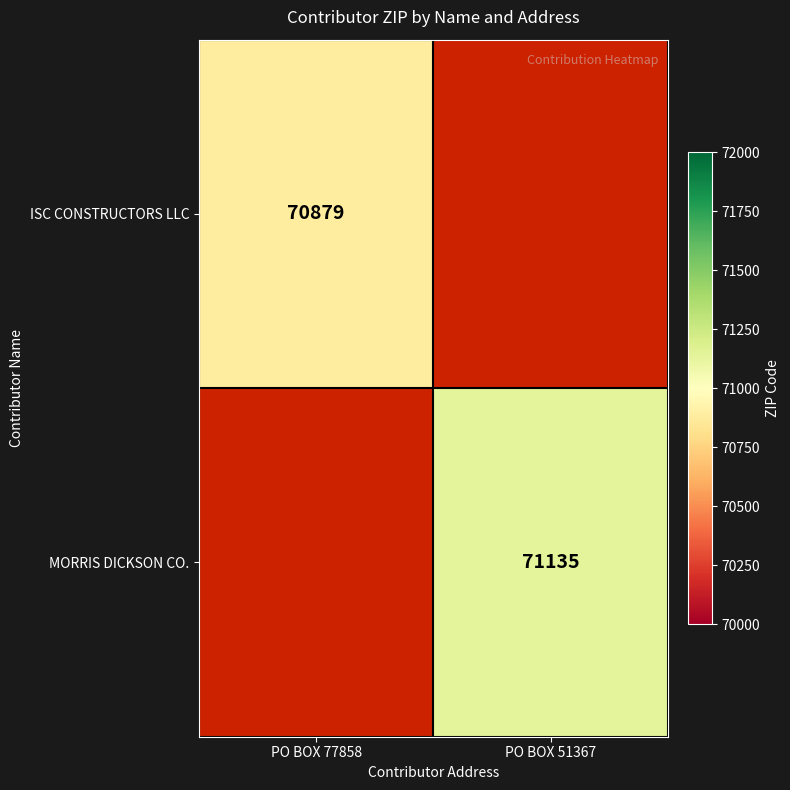

The ISC CONSTRUCTORS LLC series shows 70879 at PO BOX 77858. True or false?

True